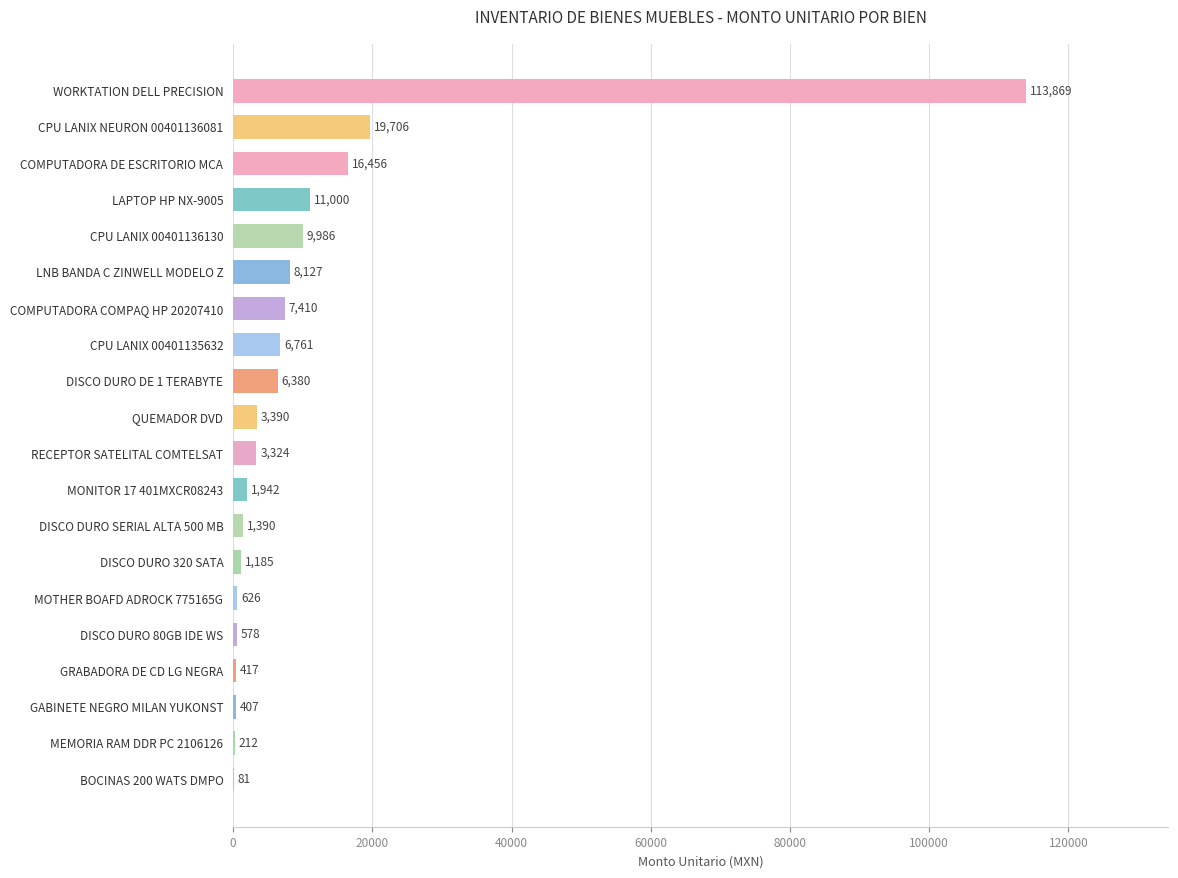

What is the ratio of the value at WORKTATION DELL PRECISION to the value at DISCO DURO 80GB IDE WS?

197.0